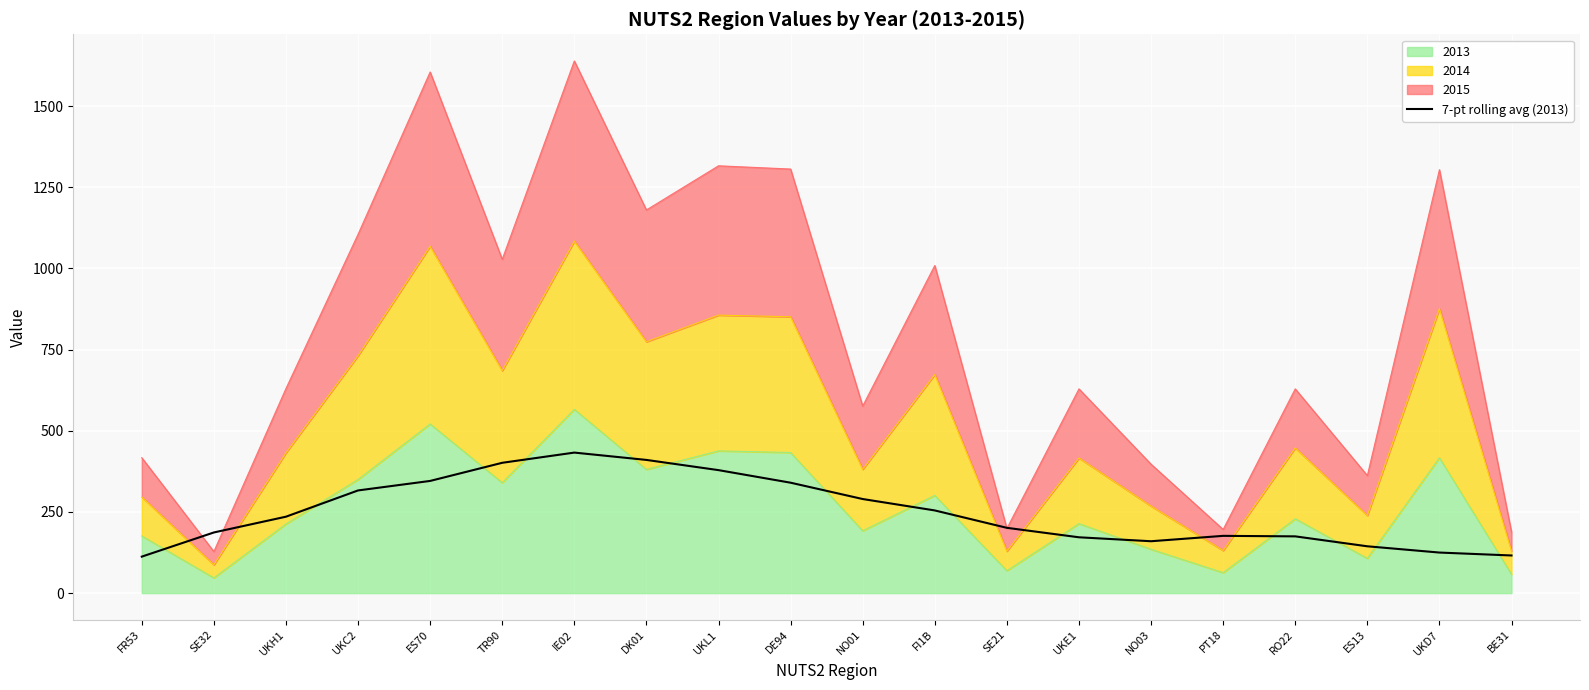

How many interior local valleys (lower than both neighbors) does the data have?

1